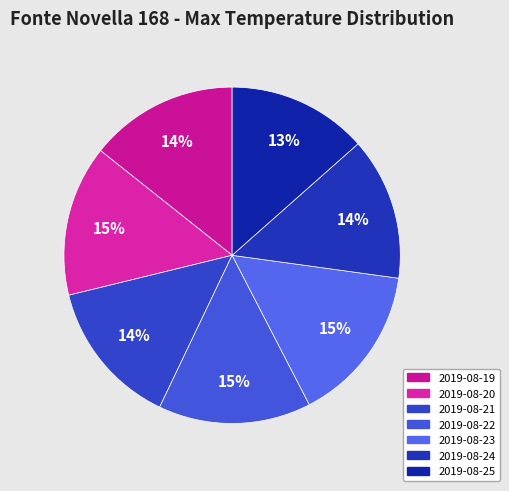

To the nearest percent, what percentage of the pie is 2019-08-24?

14%